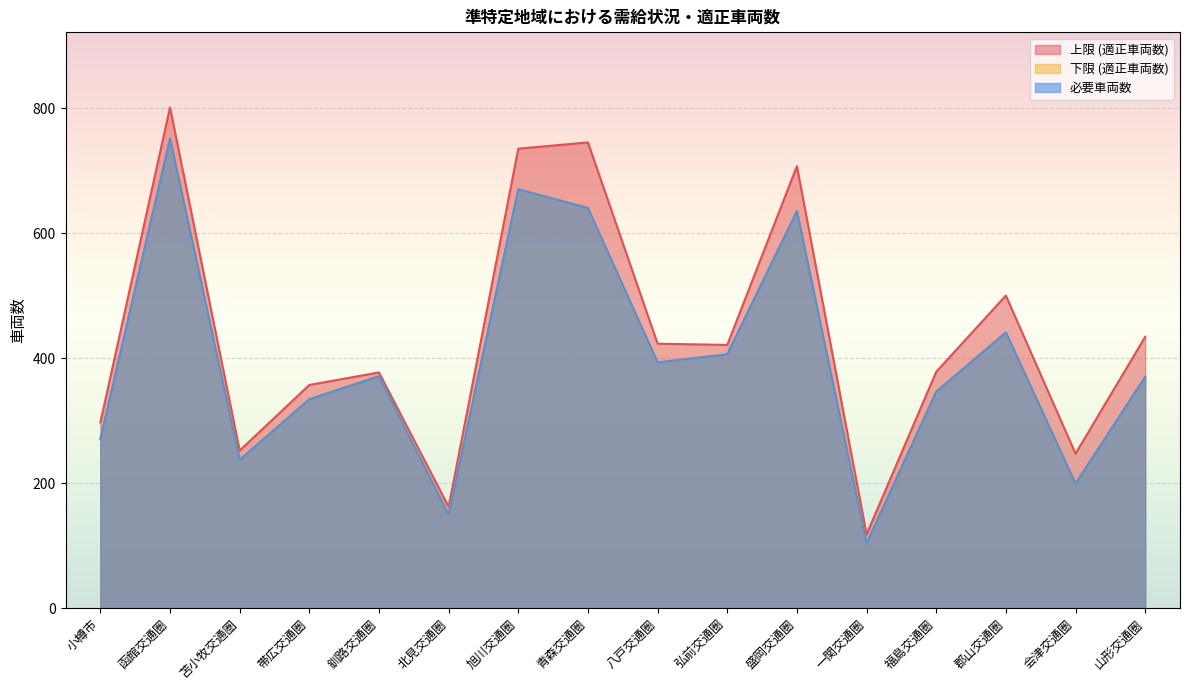

At which category does 上限 (適正車両数) reach its first local valley?

苫小牧交通圏